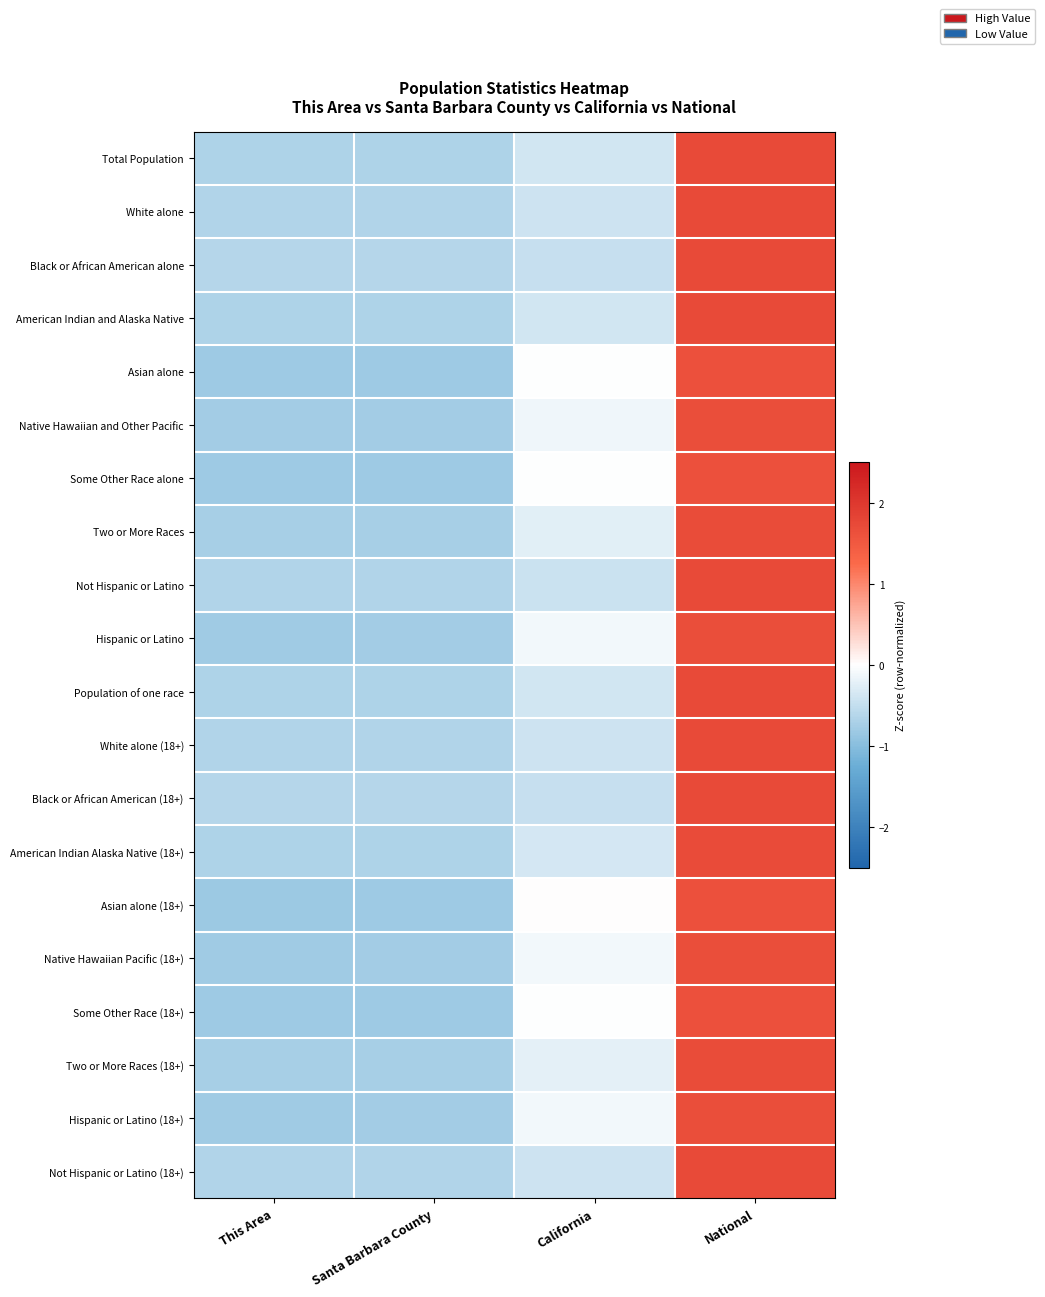

At how many categories does at least one series exceed 1?

1